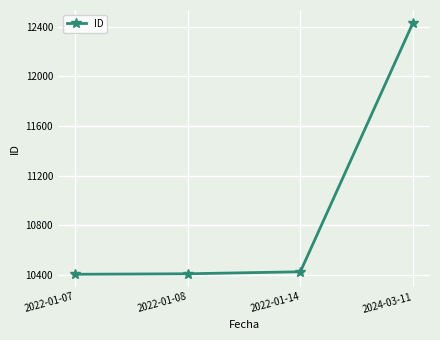

Is it true that the value at 2022-01-08 is 10409?

True